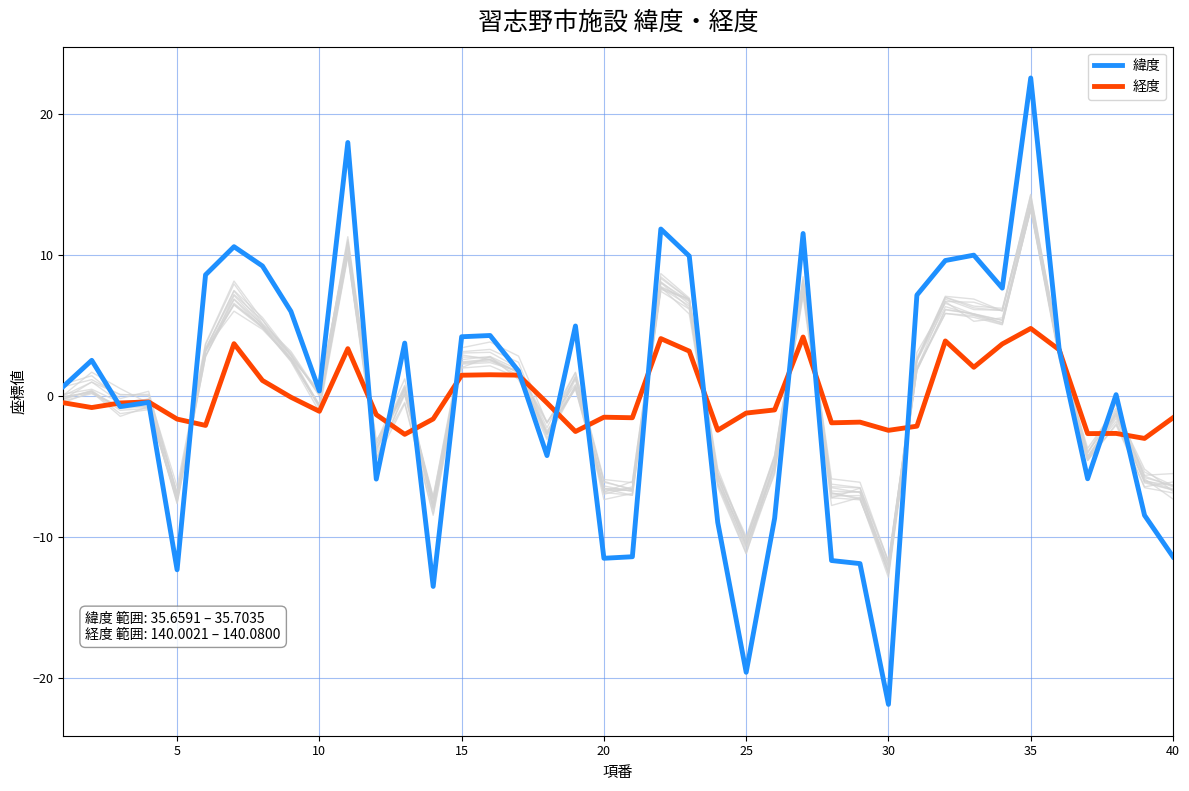

Is it true that 経度 equals -0.7 at 10?

False